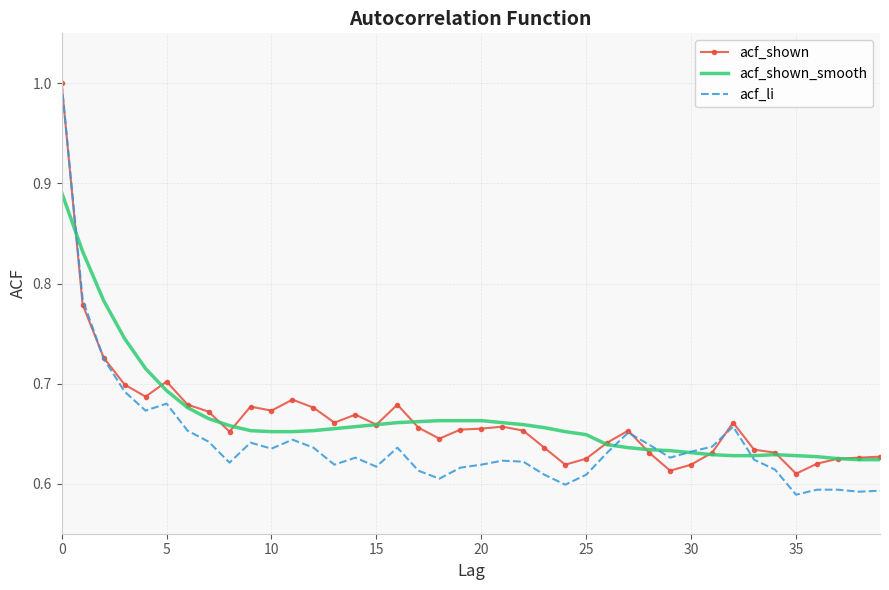

Which series has the largest range (max minus min)?

acf_li